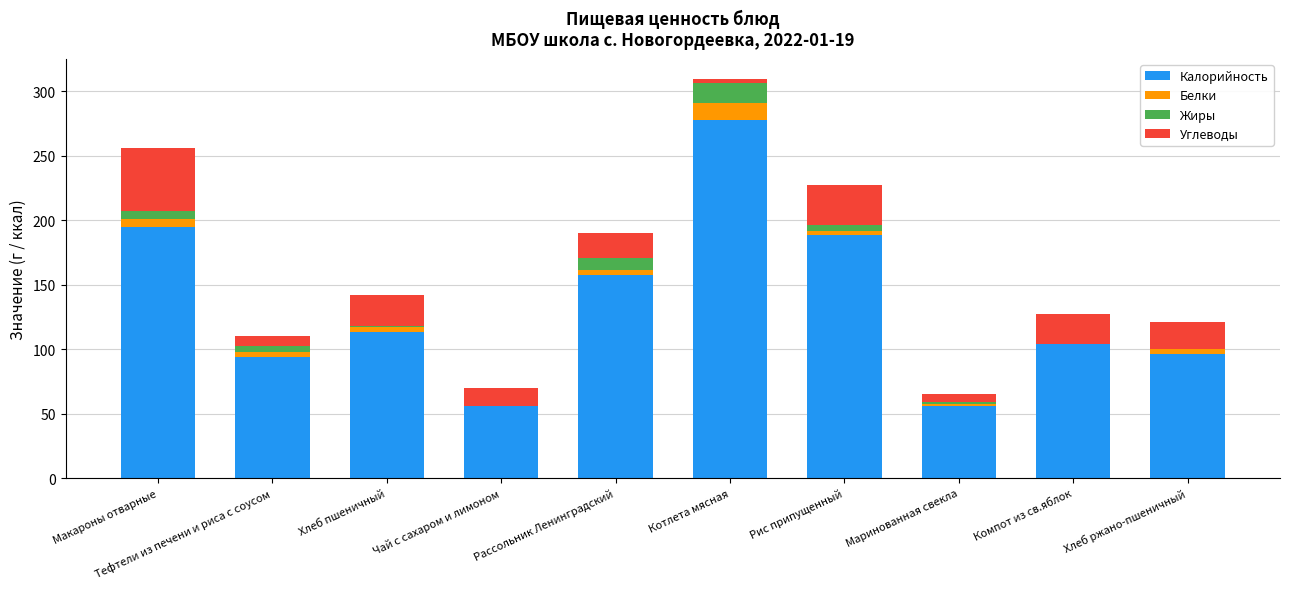

True or false: Калорийность has a value of 93.1 at Маринованная свекла.

False